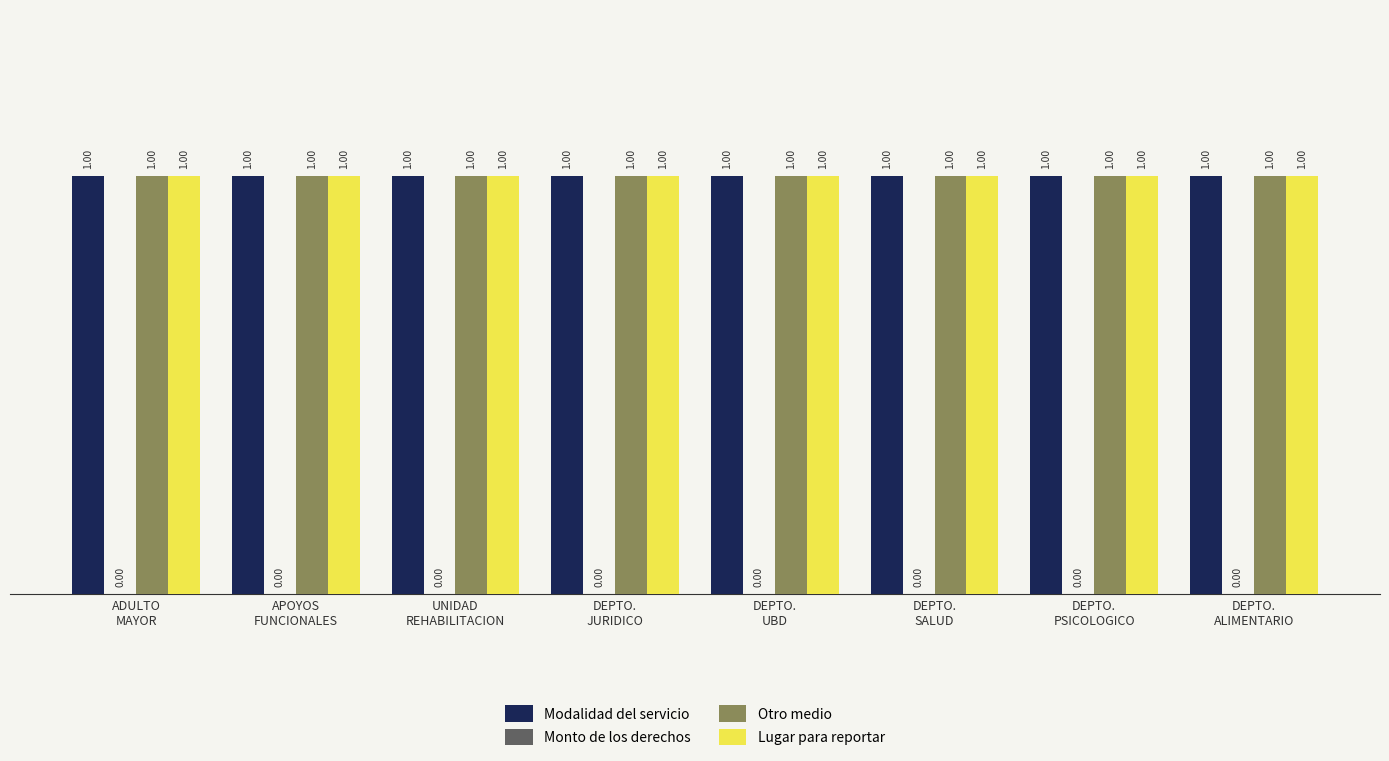

At which label does Lugar para reportar reach its peak?

ADULTO
MAYOR